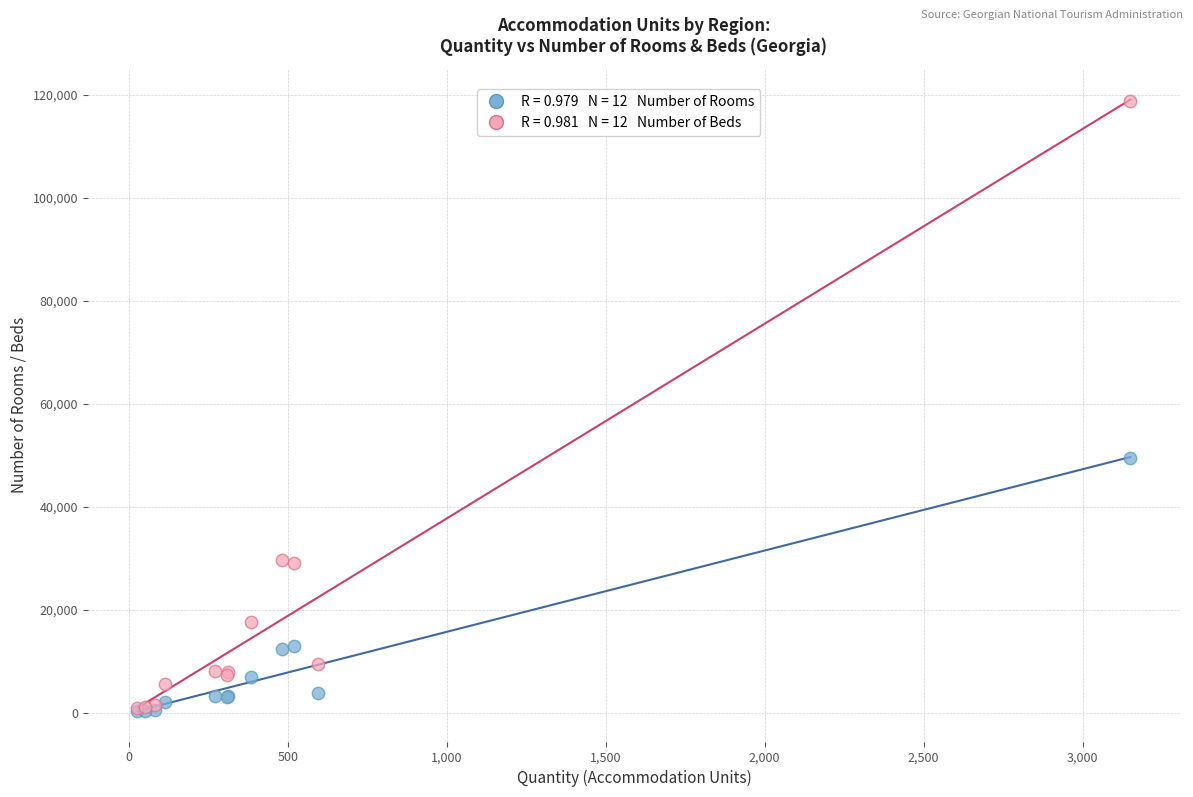

Across all series, what Y value is closest to 59606?

49515